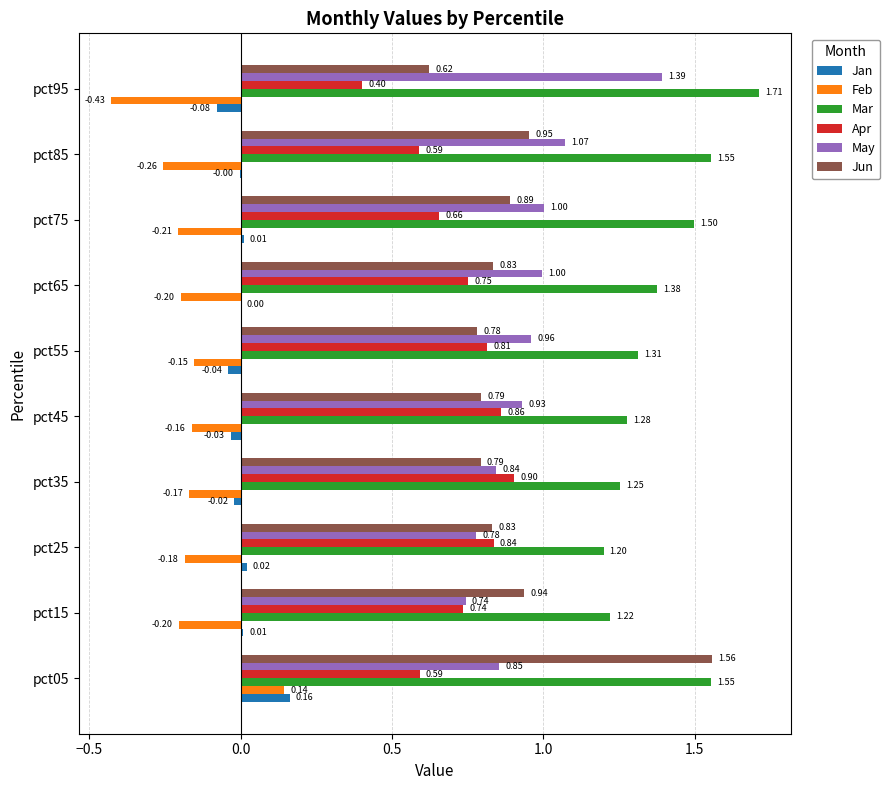

What is the total value across all series at pct55?

3.7